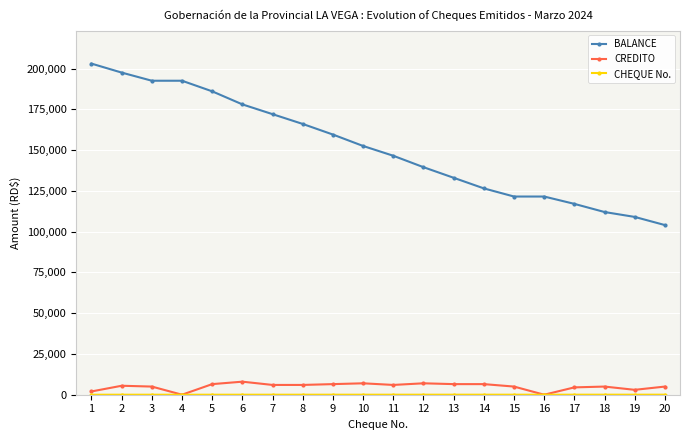

What is the difference between the CREDITO values at 17 and 6?

3500.0